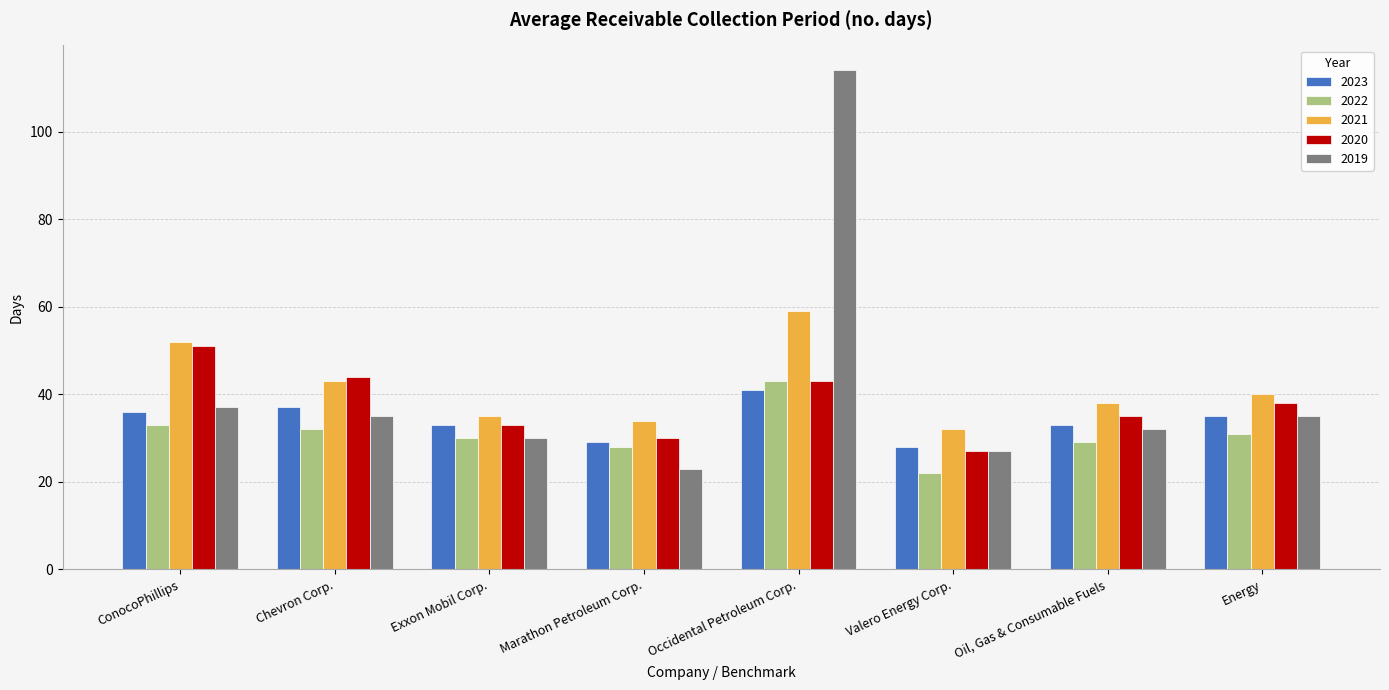

What are all the series names shown in the legend?

2023, 2022, 2021, 2020, 2019